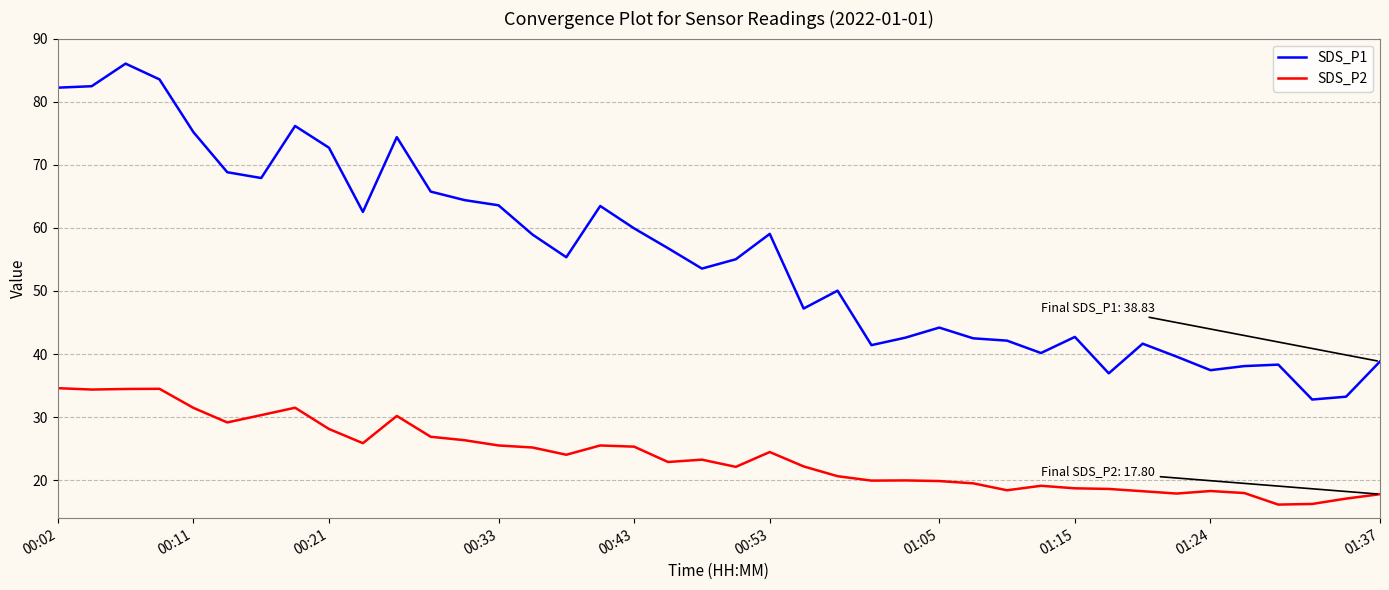

Rank the series by their maximum value, from lowest to highest.

SDS_P2, SDS_P1